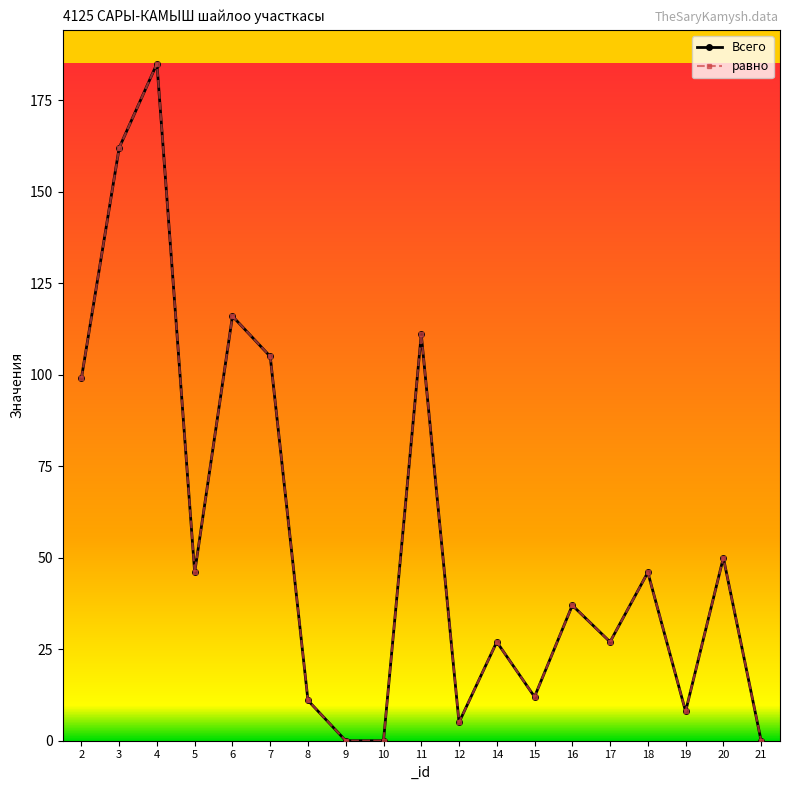

What is the value of the Всего point at the 5th from the left?

116